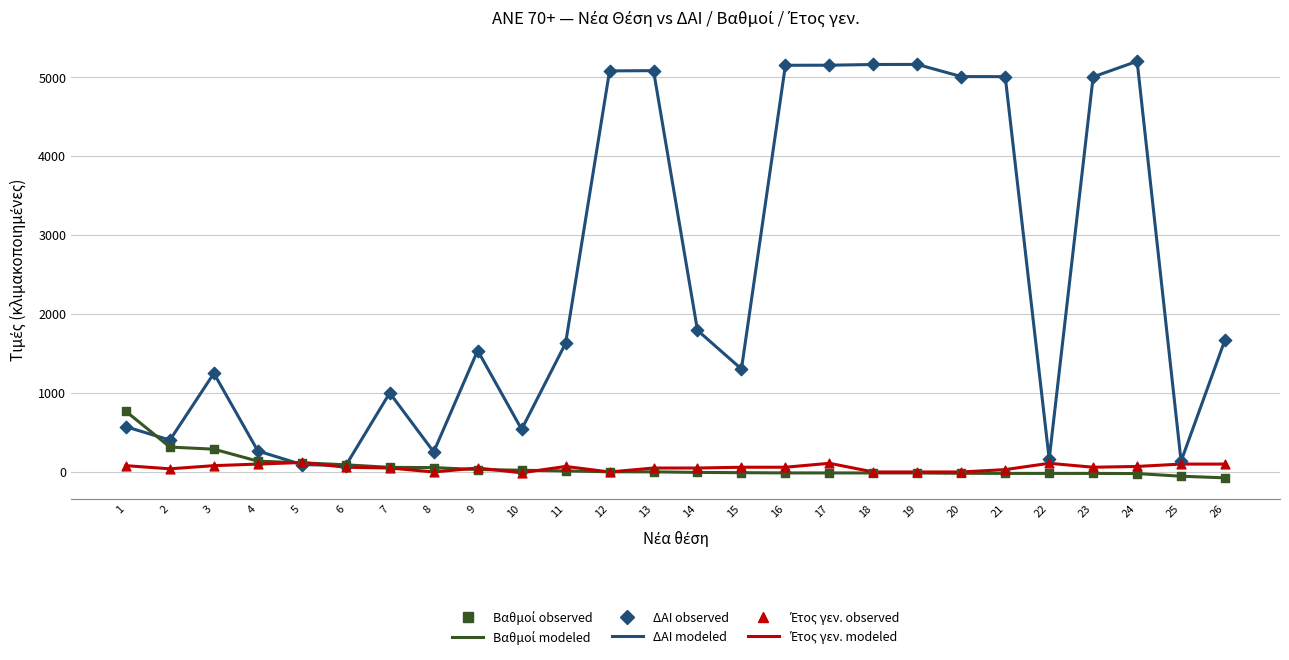

Which series has the widest spread of values?

ΔΑΙ modeled